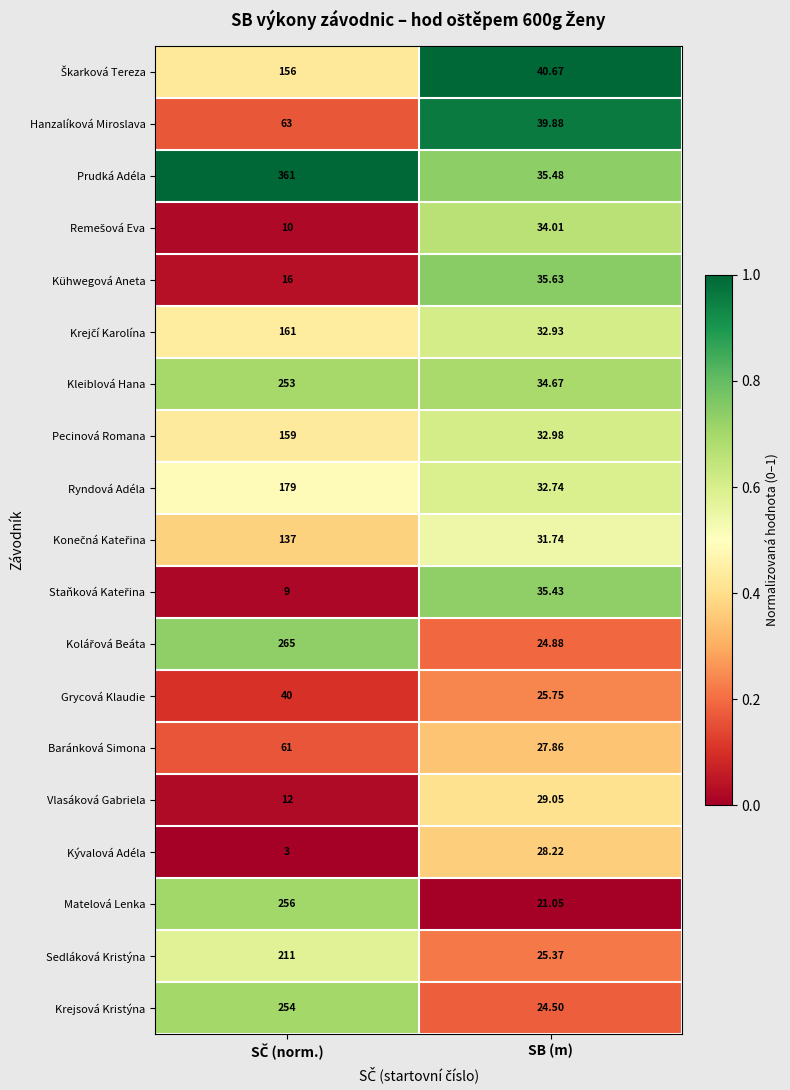

At which label does Kývalová Adéla reach its peak?

SB (m)